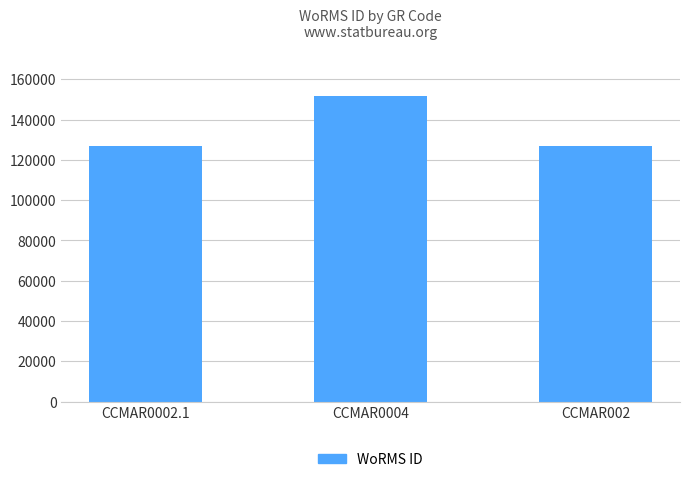

Reading left to right, transcribe all the data shown in this chart.

126975	151523	126975